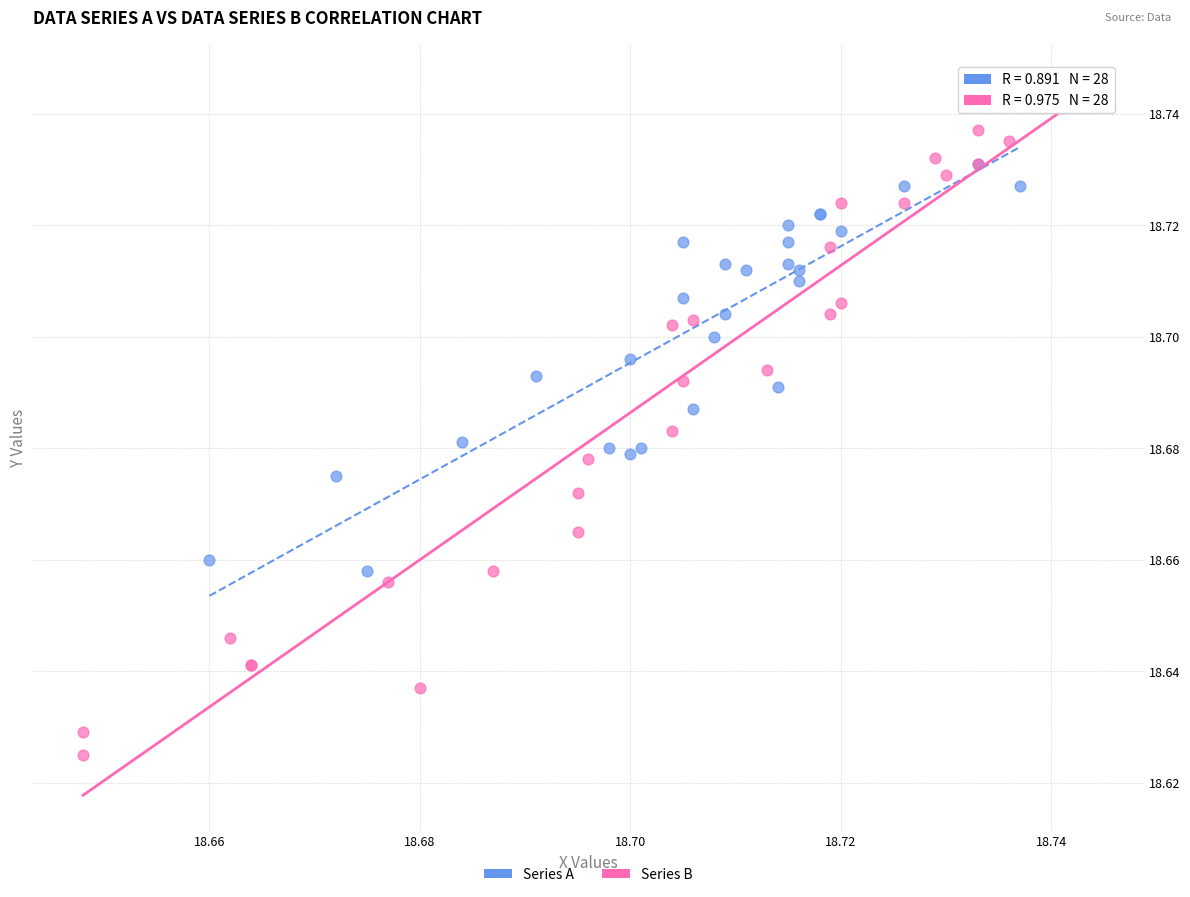

Which series contains the highest Y value?

Series B